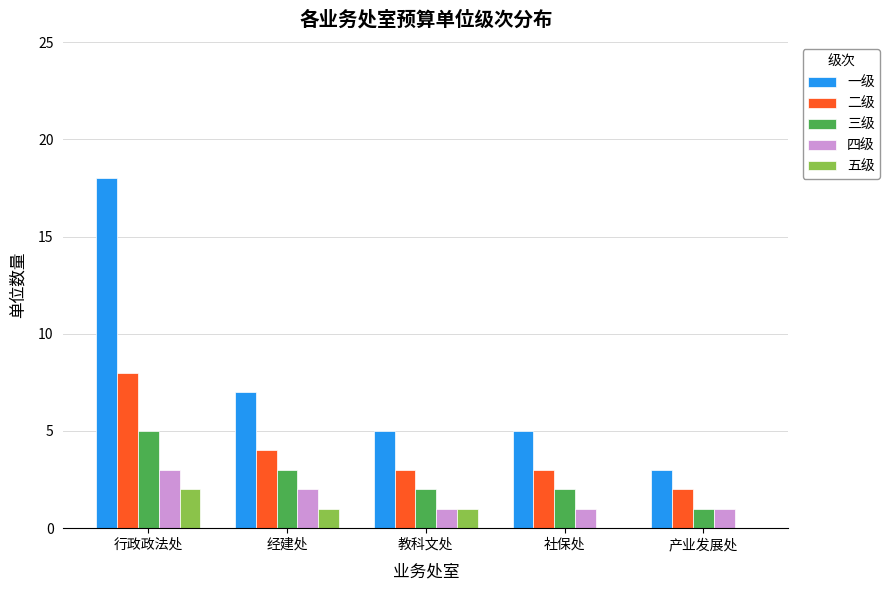

What is the sum of all 三级 values?

13